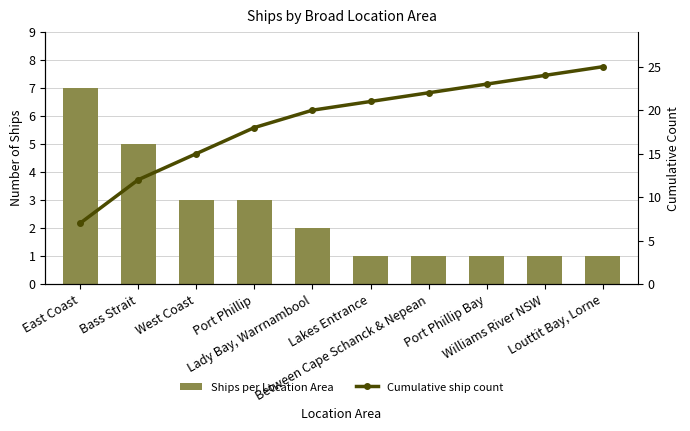

Where is Cumulative ship count nearest to the value 16?

West Coast